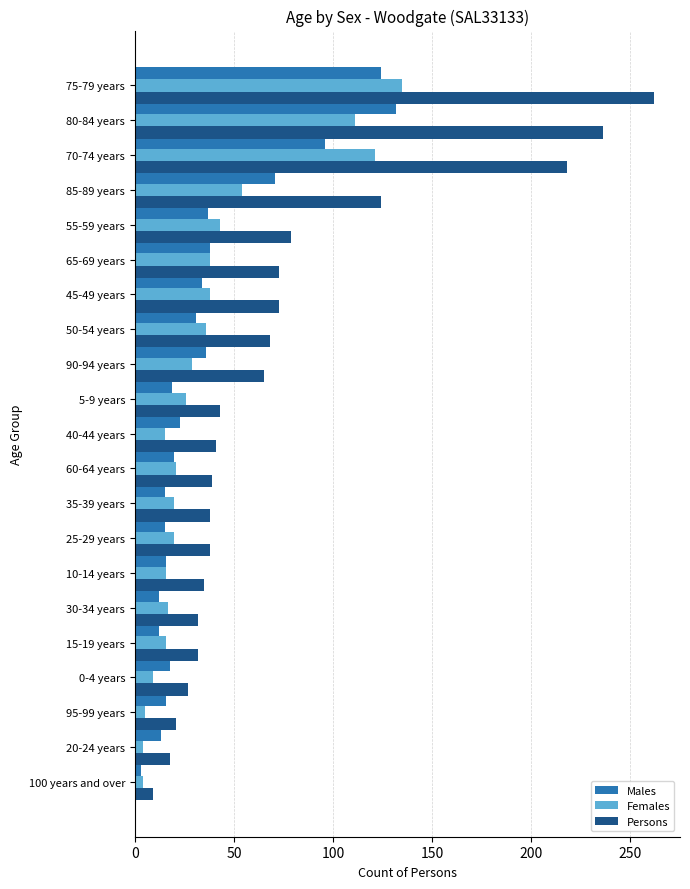

Is the value of Males at 45-49 years greater than the value of Persons at 65-69 years?

No